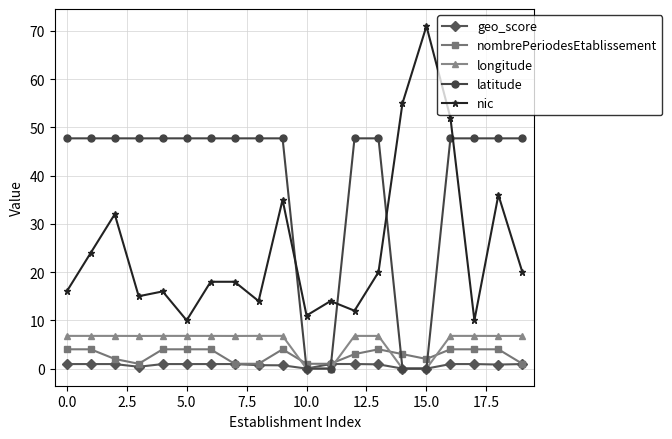

How many values in the longitude series exceed 6?

16